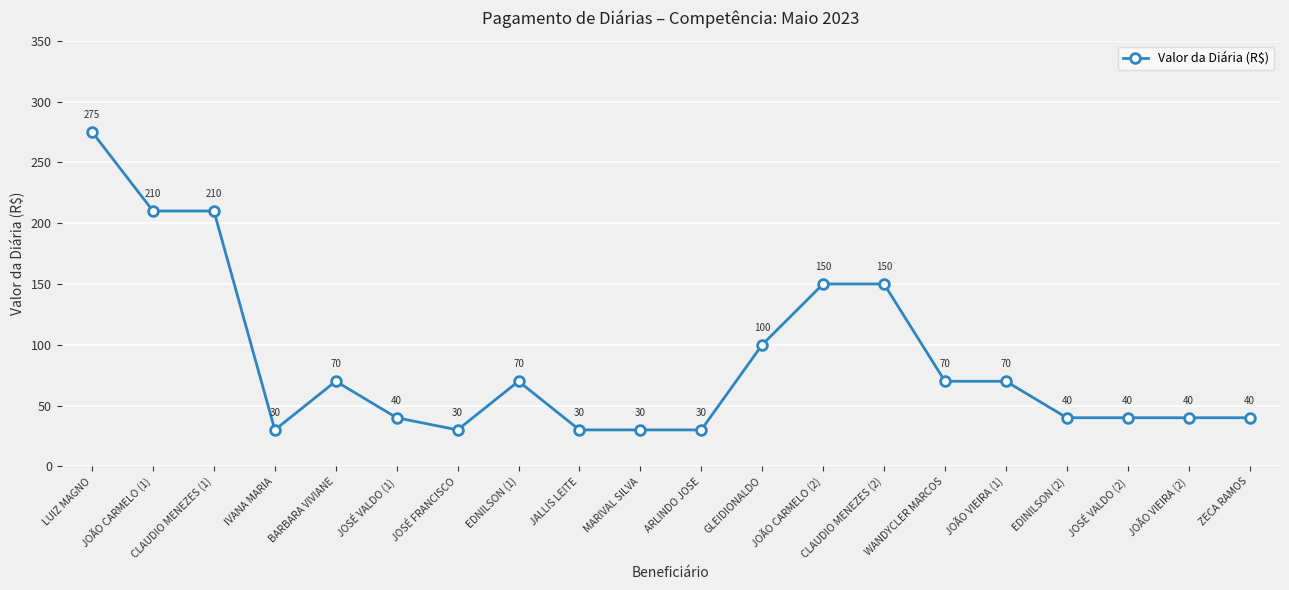

True or false: the data shows 30 at JALLIS LEITE.

True